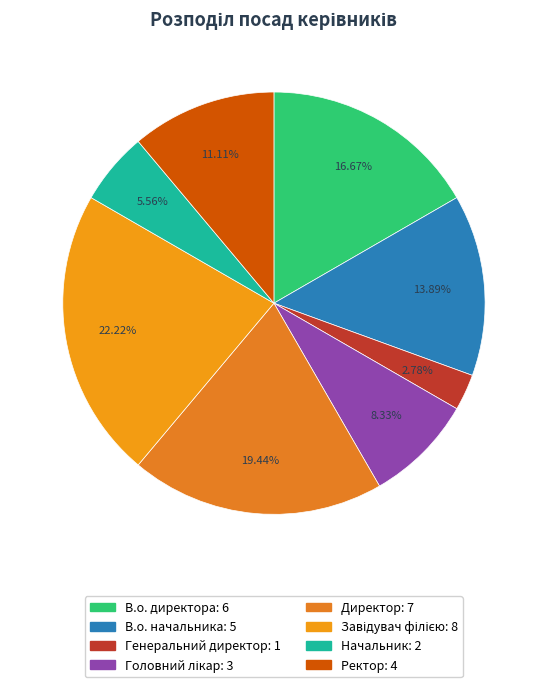

The Директор slice represents 5% of the pie. True or false?

False